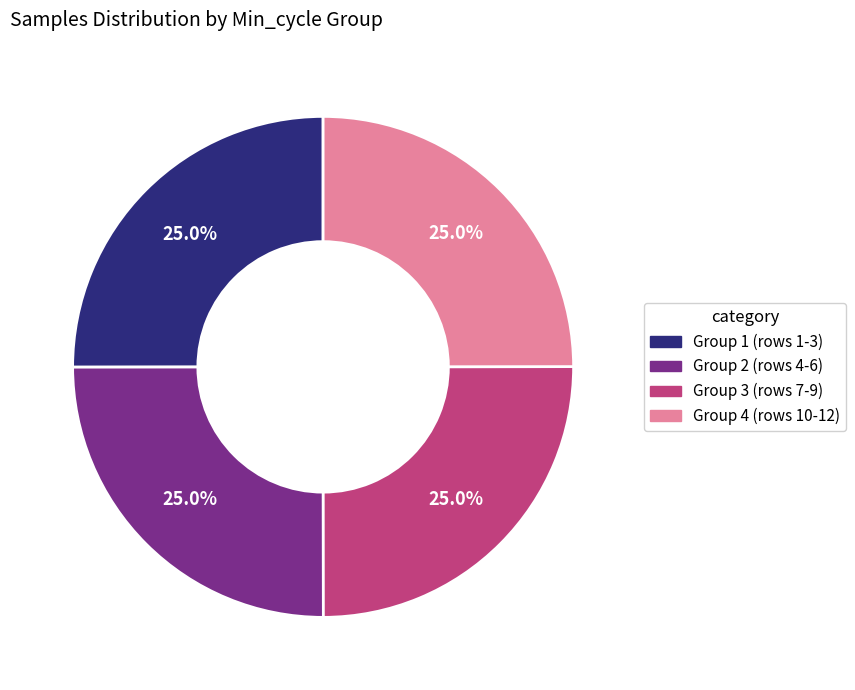

How many slices are in this pie chart?

4